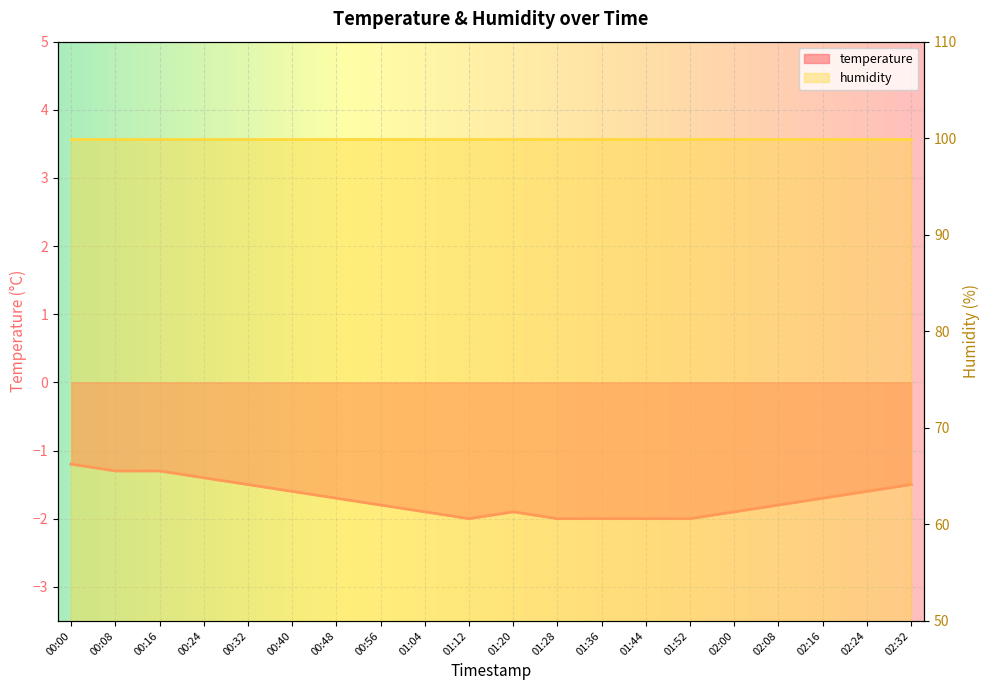

How many points are higher than both their immediate neighbors (excluding endpoints)?

1